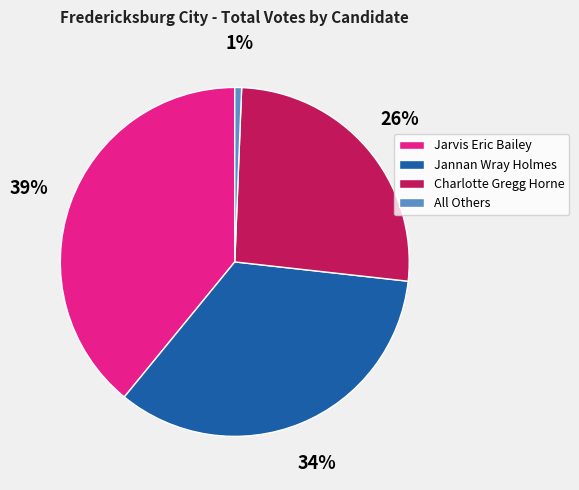

Which has a higher value, Jarvis Eric Bailey or Charlotte Gregg Horne?

Jarvis Eric Bailey